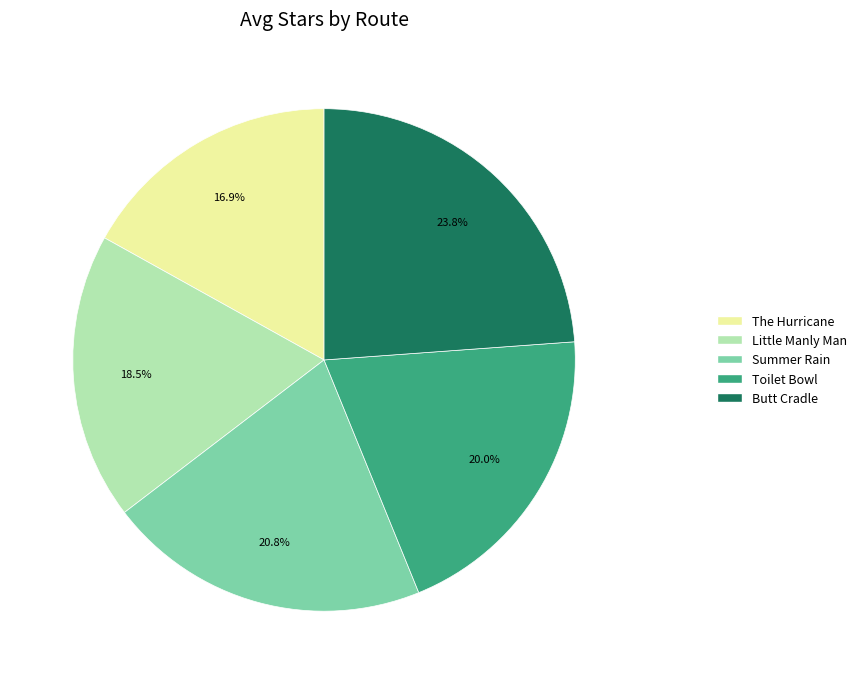

Count the number of slices in the pie.

5